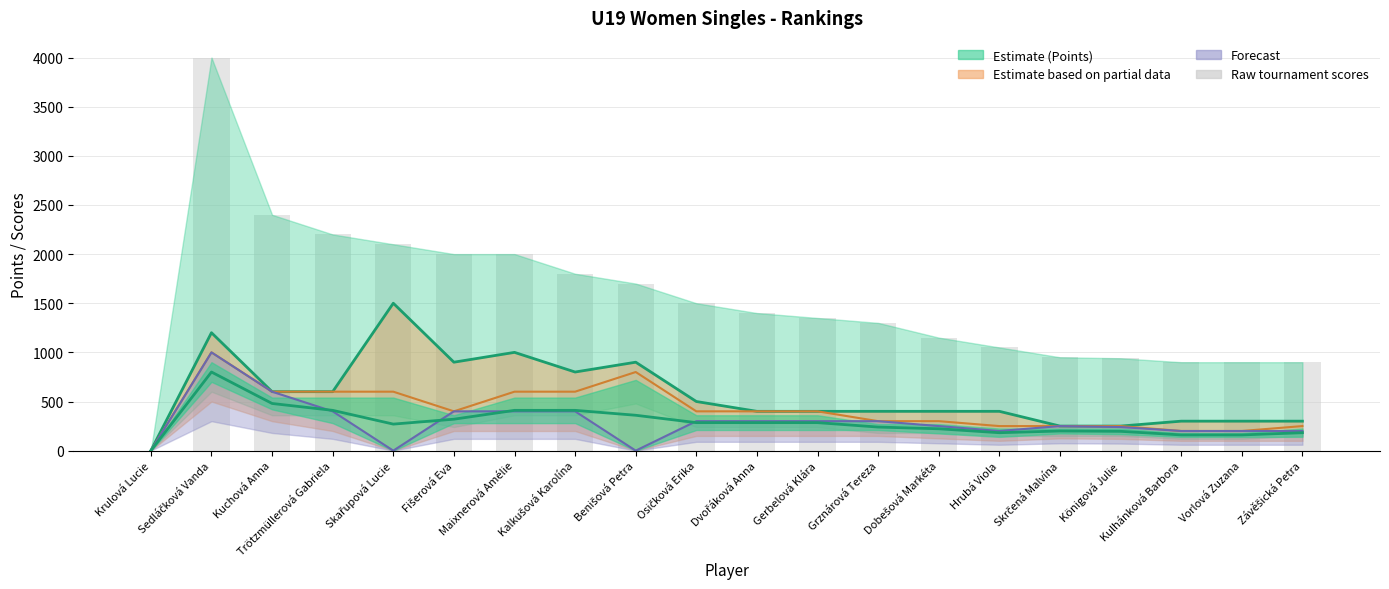

What is the maximum value shown in the chart?

4000